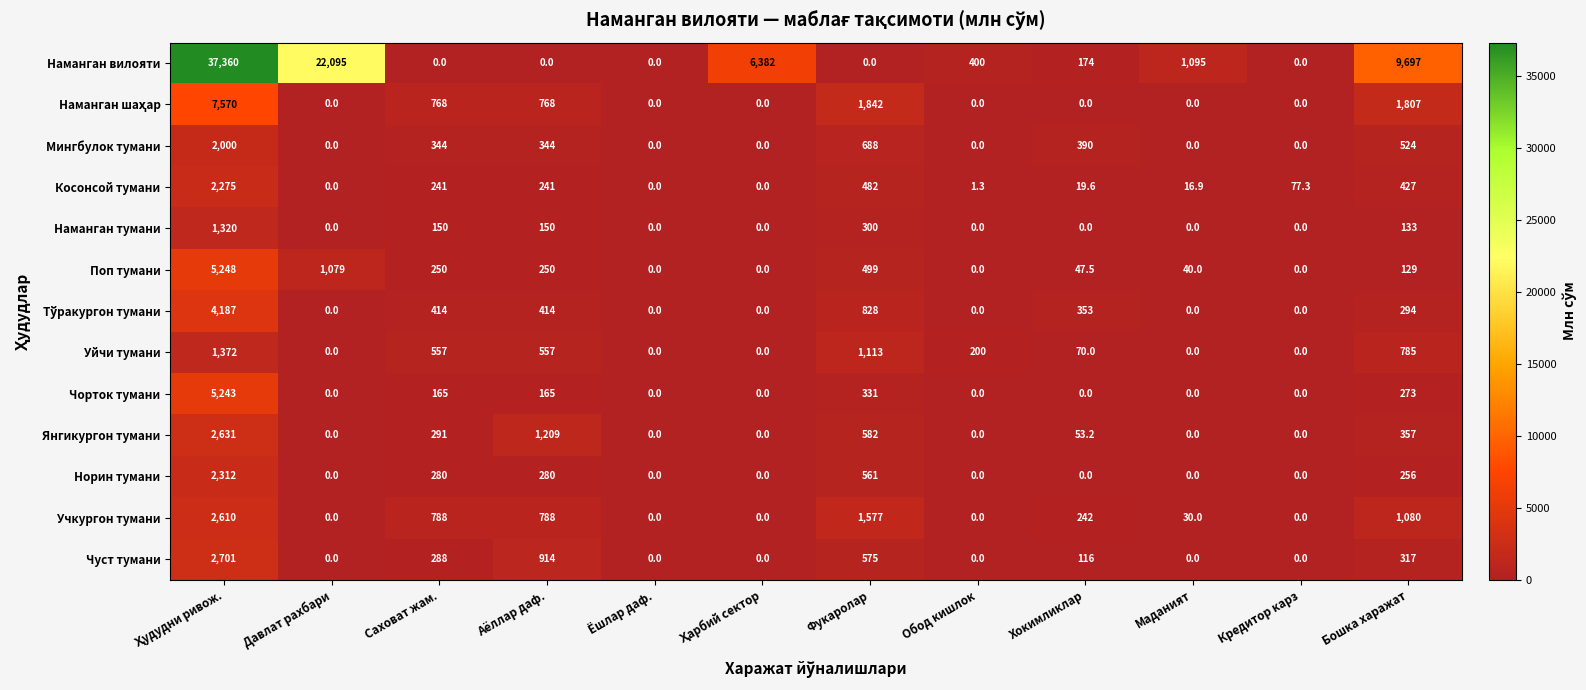

Which series has the largest total across all categories?

Наманган вилояти